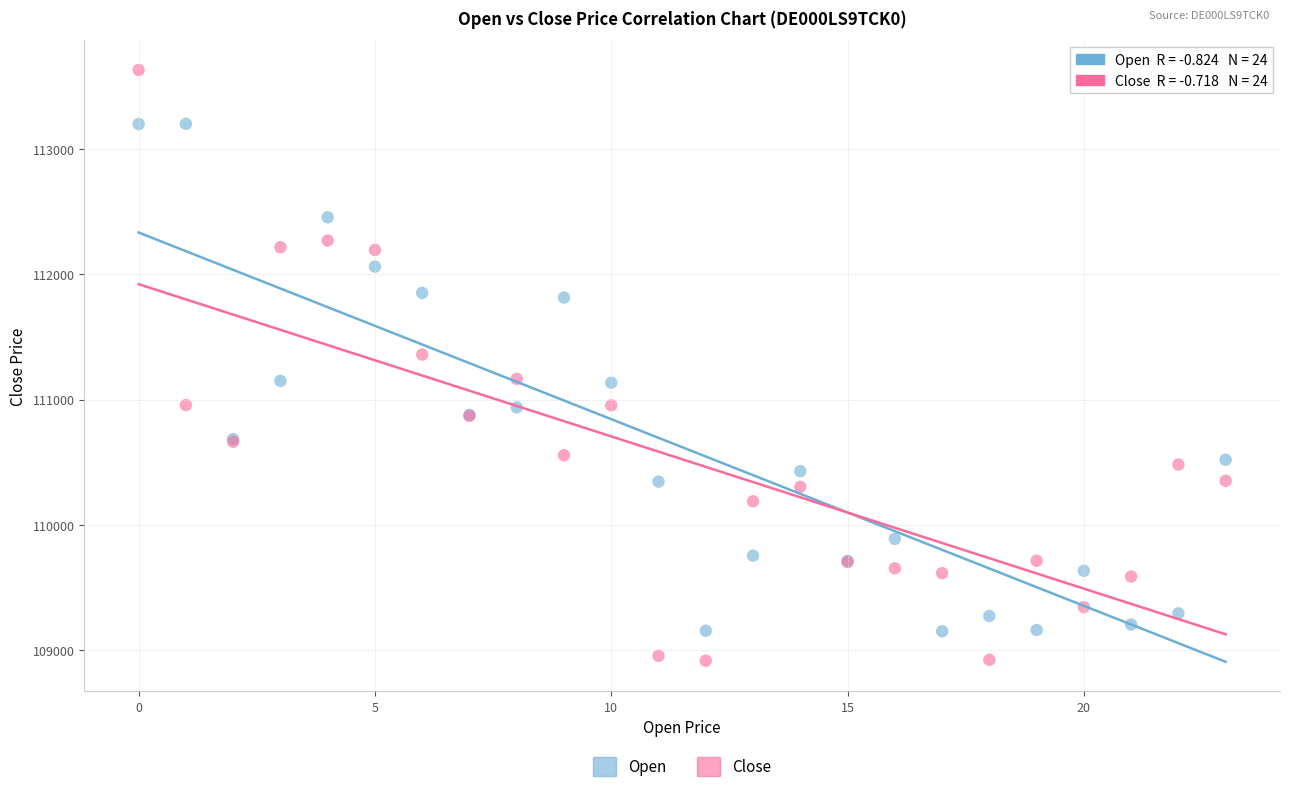

Which series contains the lowest Y value?

Close